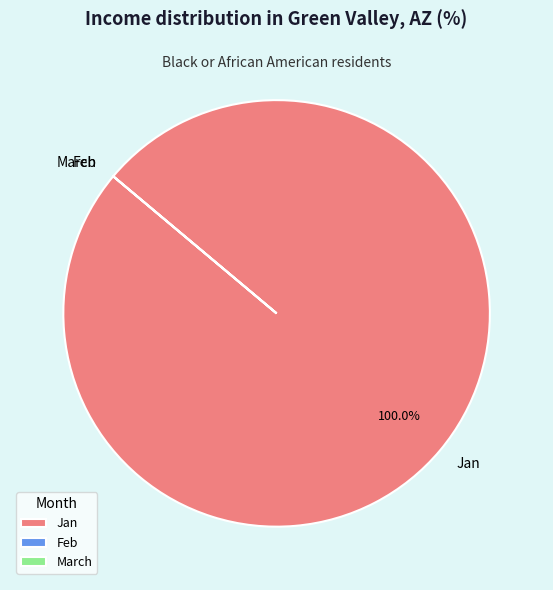

What is the majority slice?

Jan